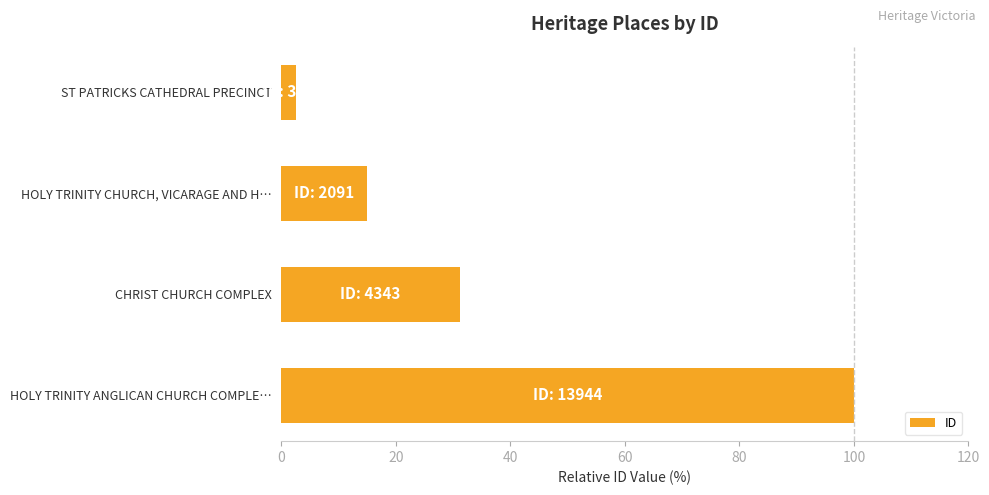

What is the change in value from HOLY TRINITY CHURCH, VICARAGE AND H… to HOLY TRINITY ANGLICAN CHURCH COMPLE…?

+85.0